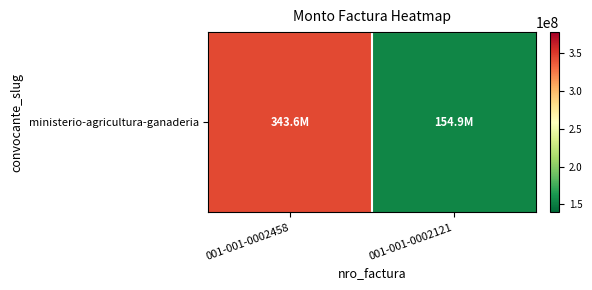

Is it true that the value at 001-001-0002458 is 123136526?

False